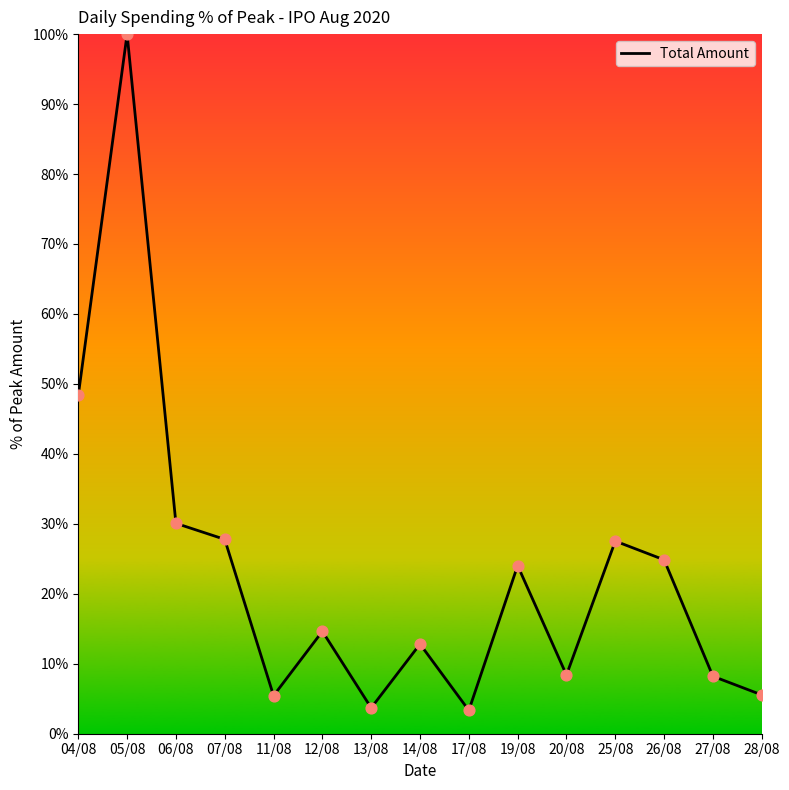

What is the change in value from 27/08 to 28/08?

-2.7